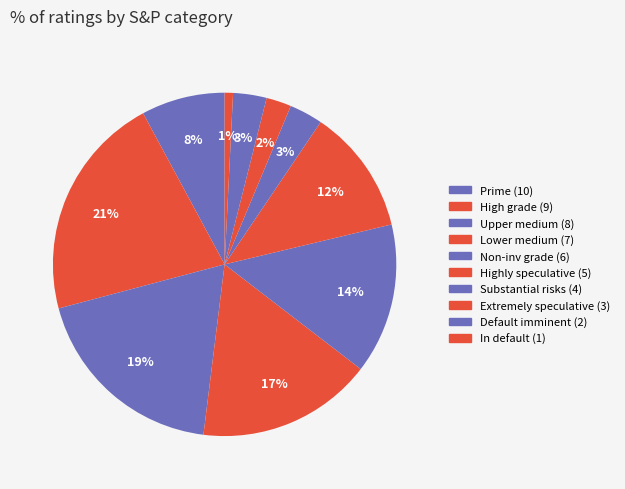

Count the number of slices in the pie.

10